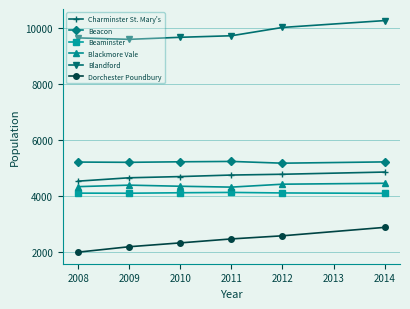

At 2008, list the series in order from smallest to largest.

Dorchester Poundbury, Beaminster, Blackmore Vale, Charminster St. Mary's, Beacon, Blandford